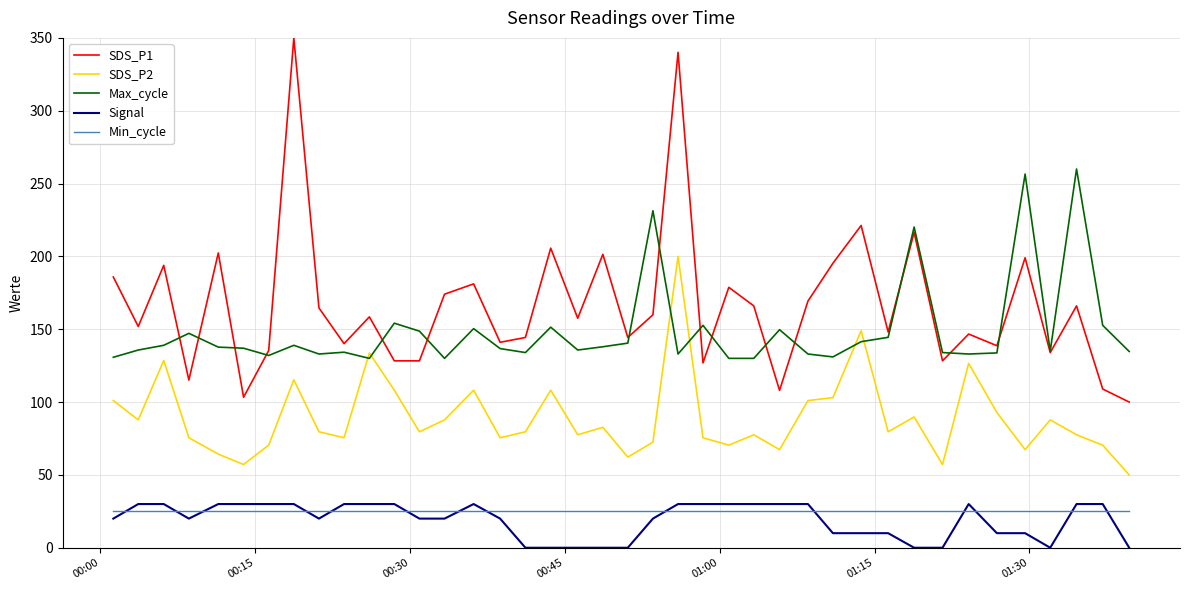

Which series has the largest total across all categories?

SDS_P1